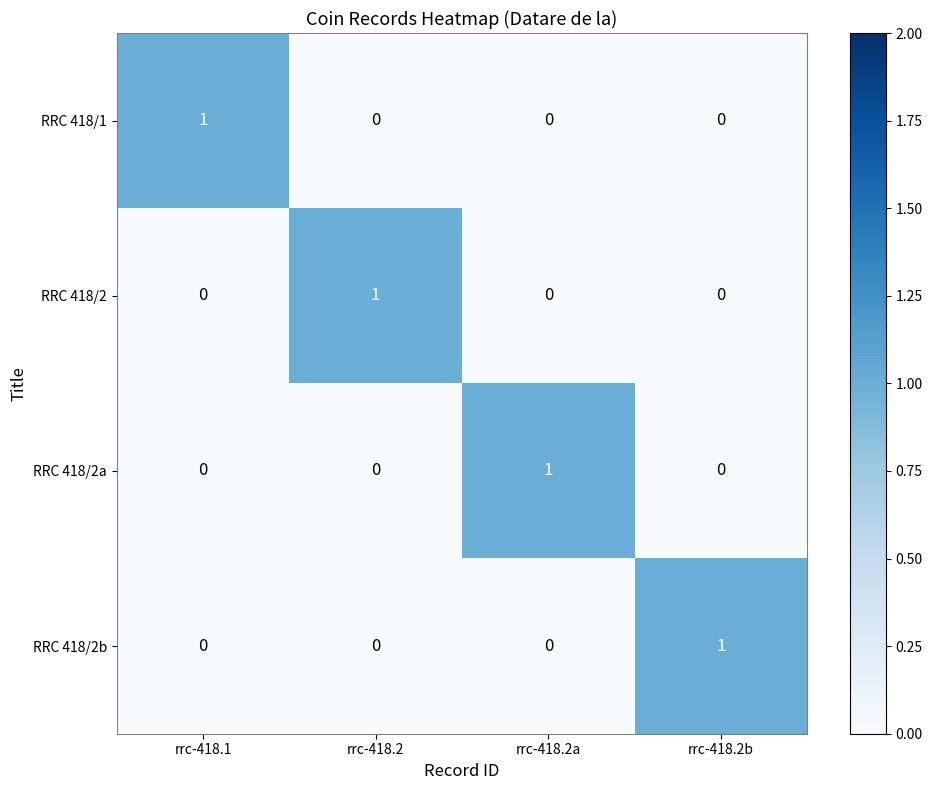

Which category has the highest value in the RRC 418/2a series?

rrc-418.2a